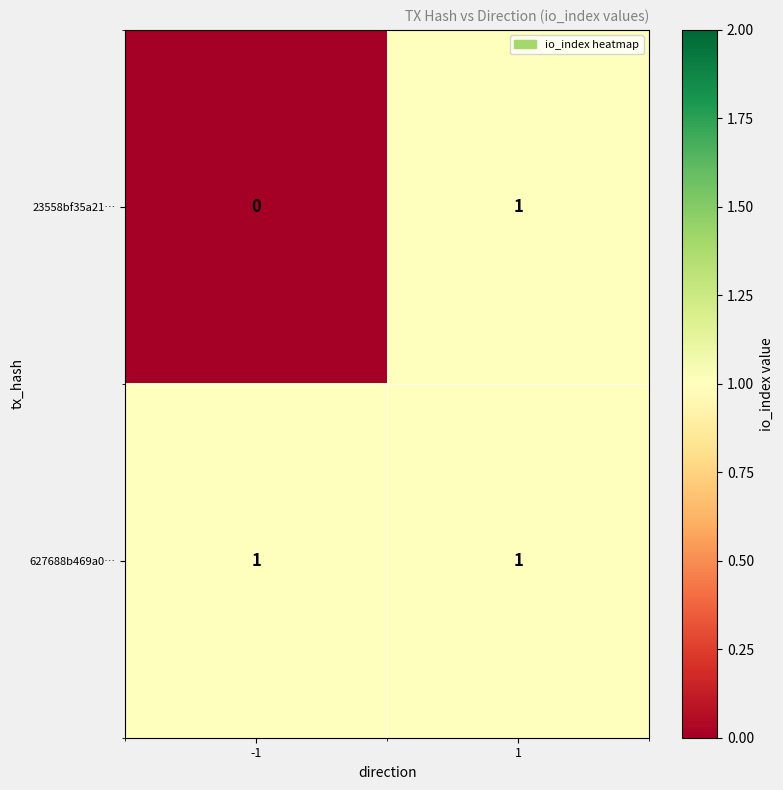

True or false: 627688b469a0… has a value of 1 at 1.

True